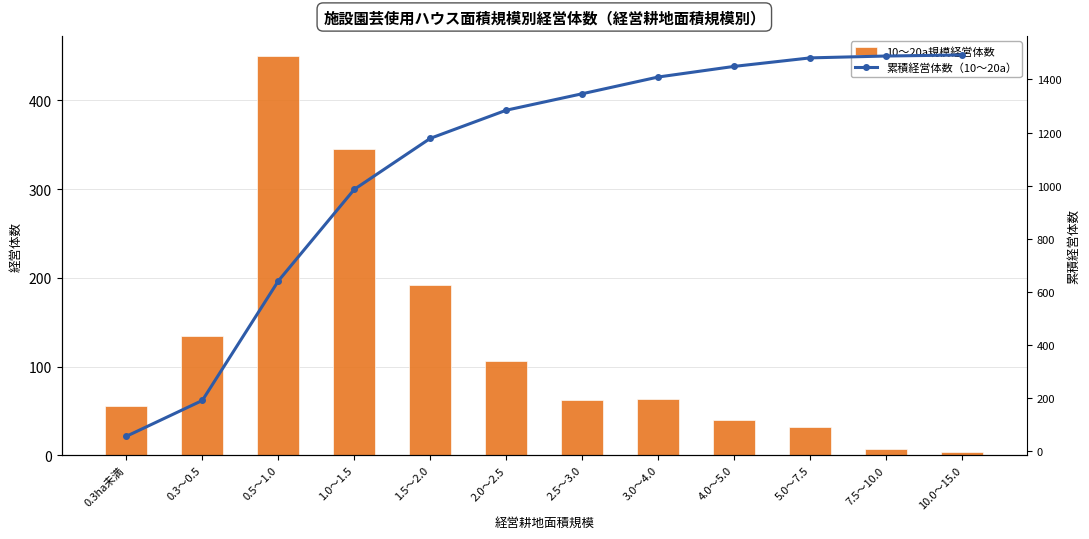

What position from the left is 5.0～7.5?

10